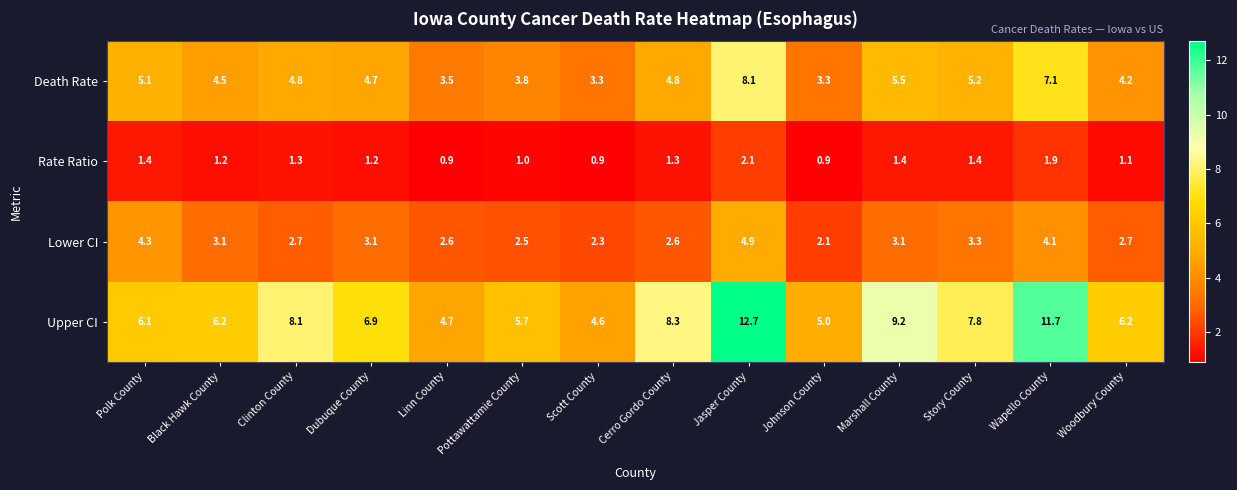

Rank the series at Johnson County from lowest to highest value.

Rate Ratio, Lower CI, Death Rate, Upper CI